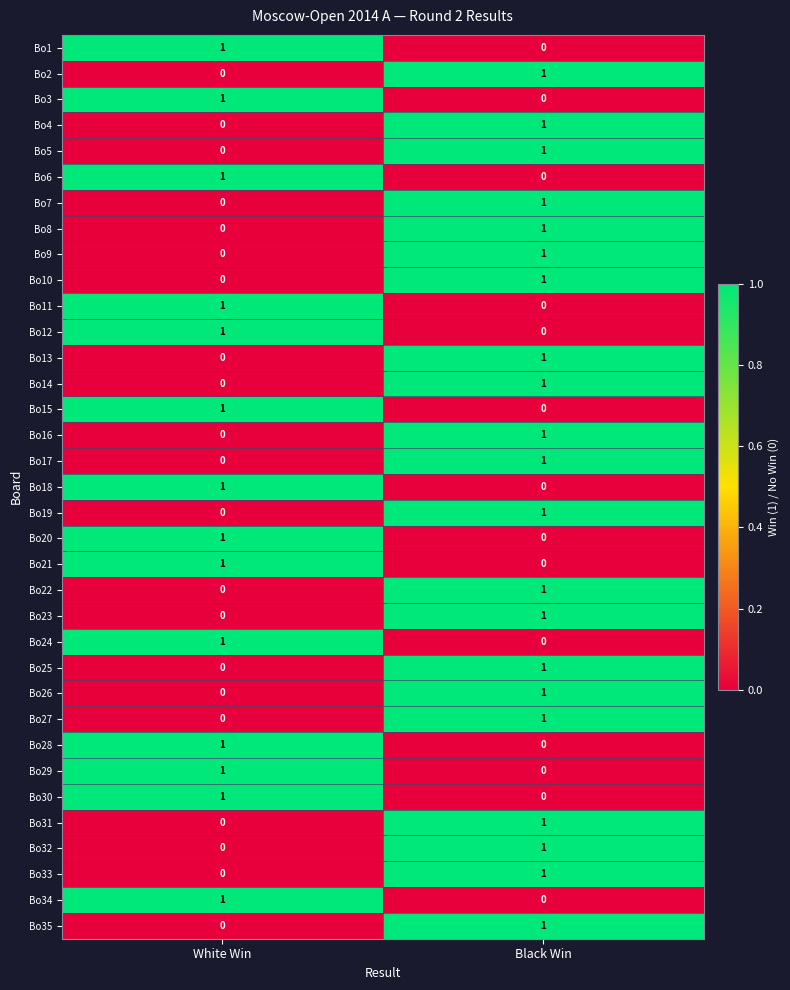

Count the number of categories in the chart.

2